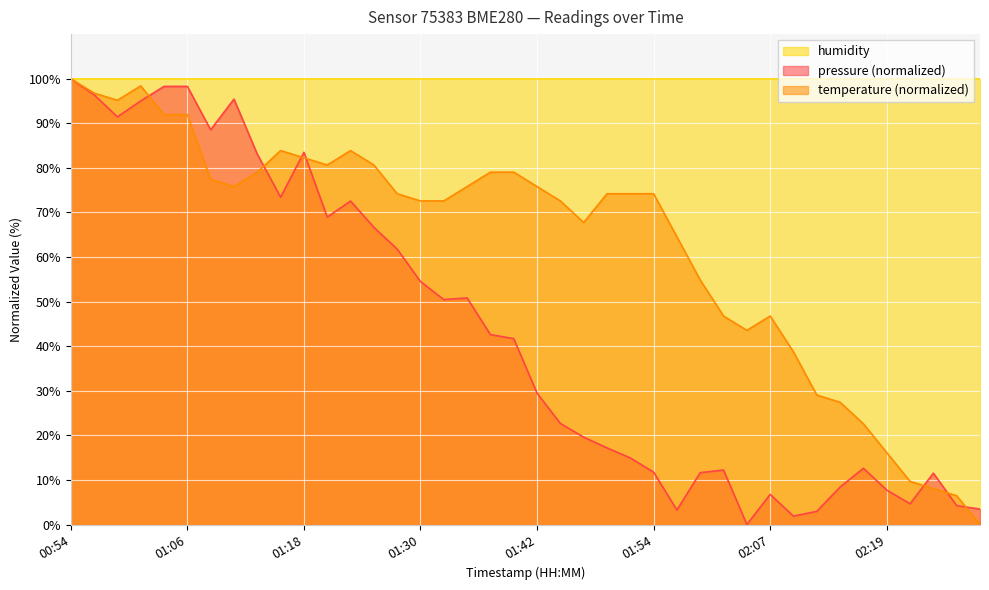

At which label does pressure reach its peak?

00:54